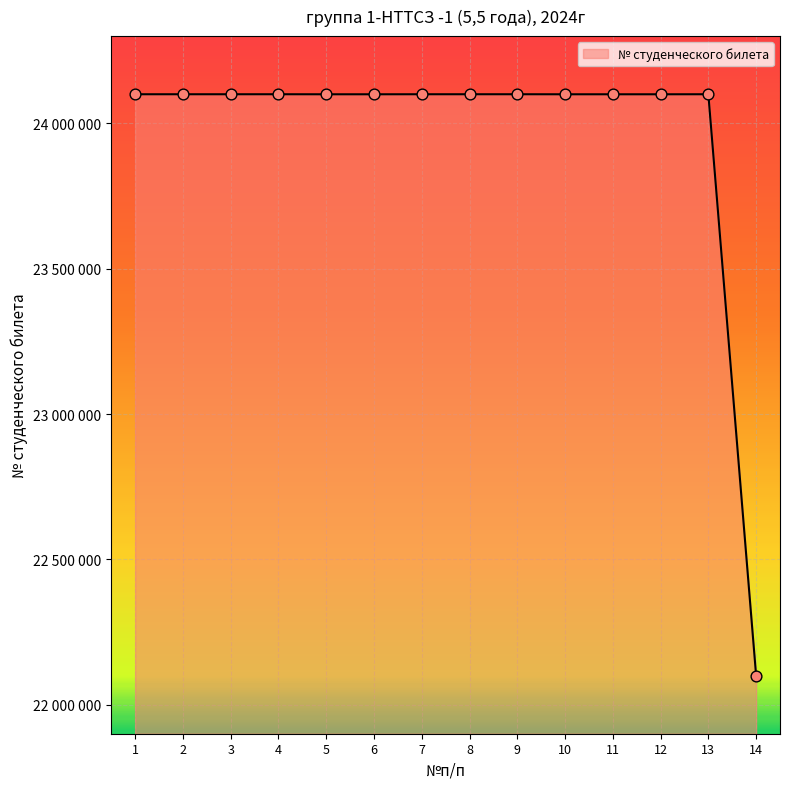

What is the ratio of the value at 10 to the value at 11?

1.0